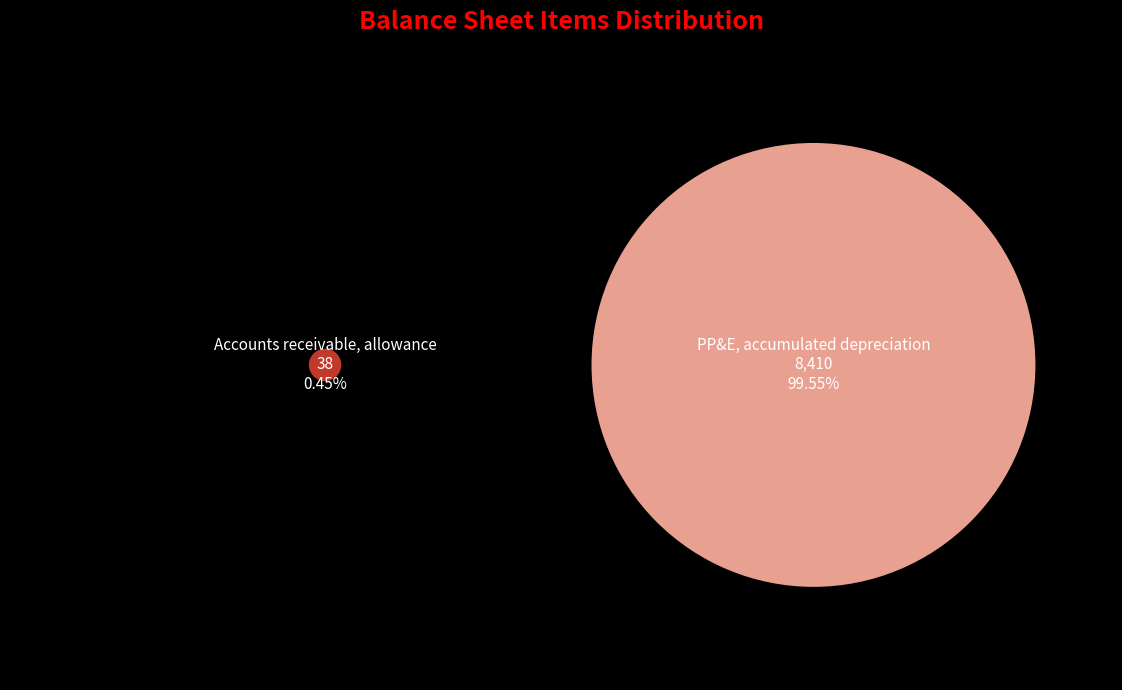

How many slices are in this pie chart?

2